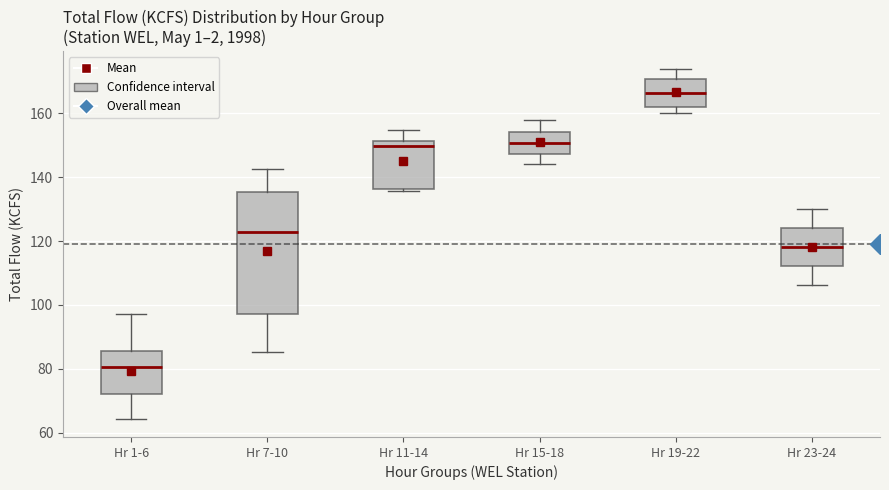

Which box has the lowest median line?

Hr 1-6